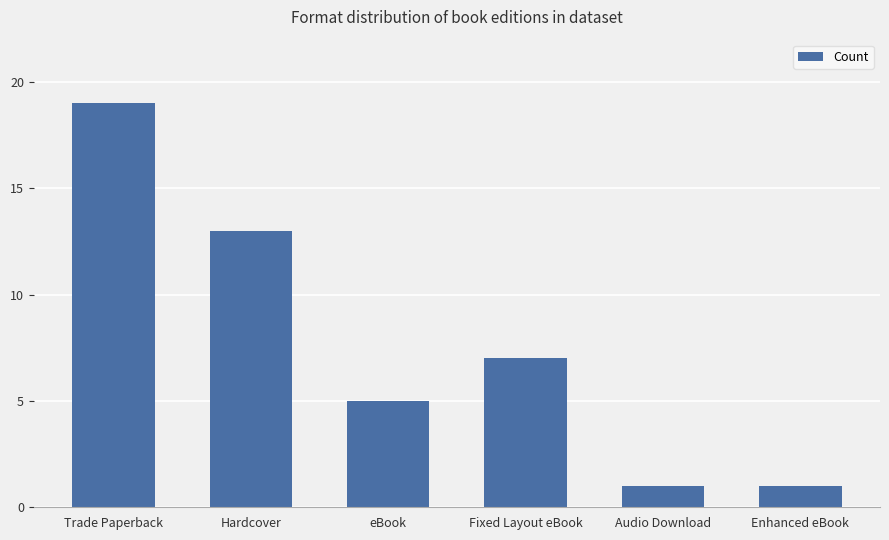

What is the label of the 4th bar from the right?

eBook